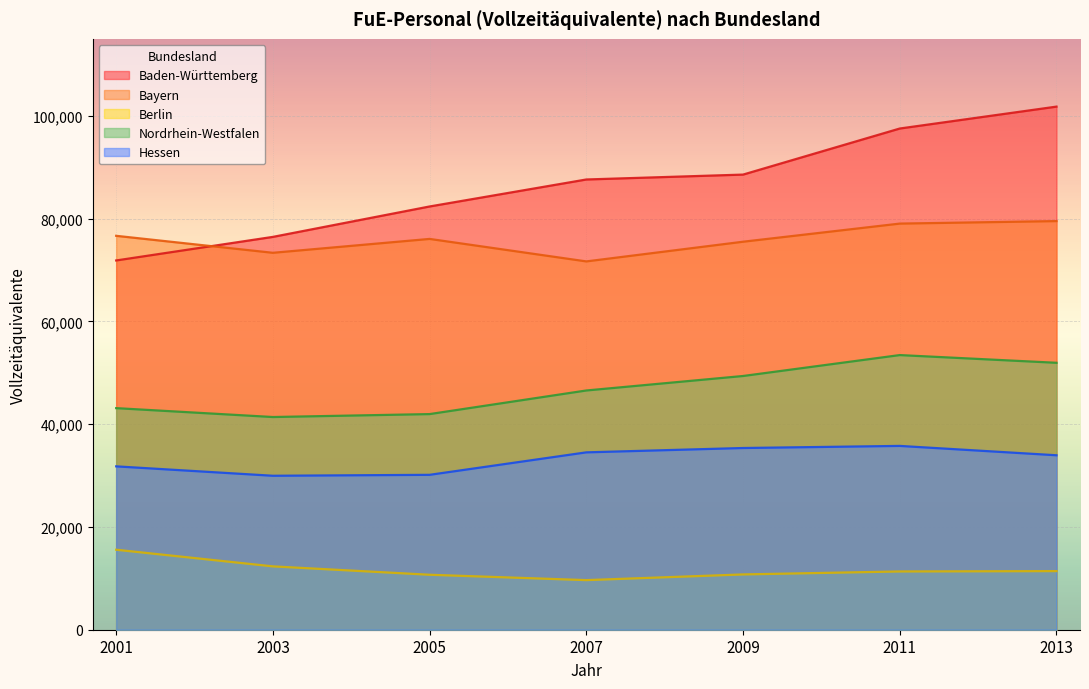

Where does the Baden-Württemberg series first go above 87628?

2007